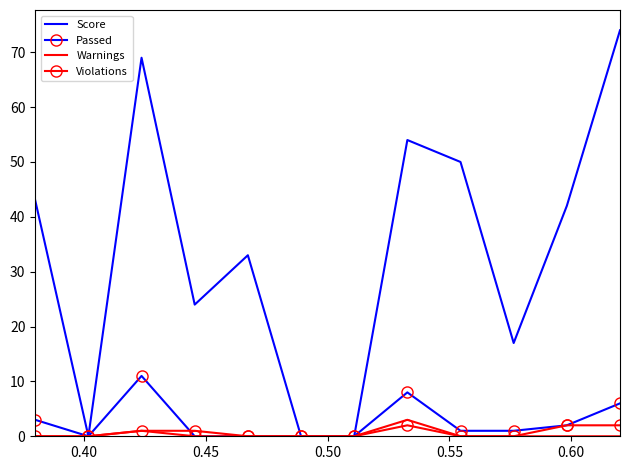

Which series has the widest spread of values?

Score